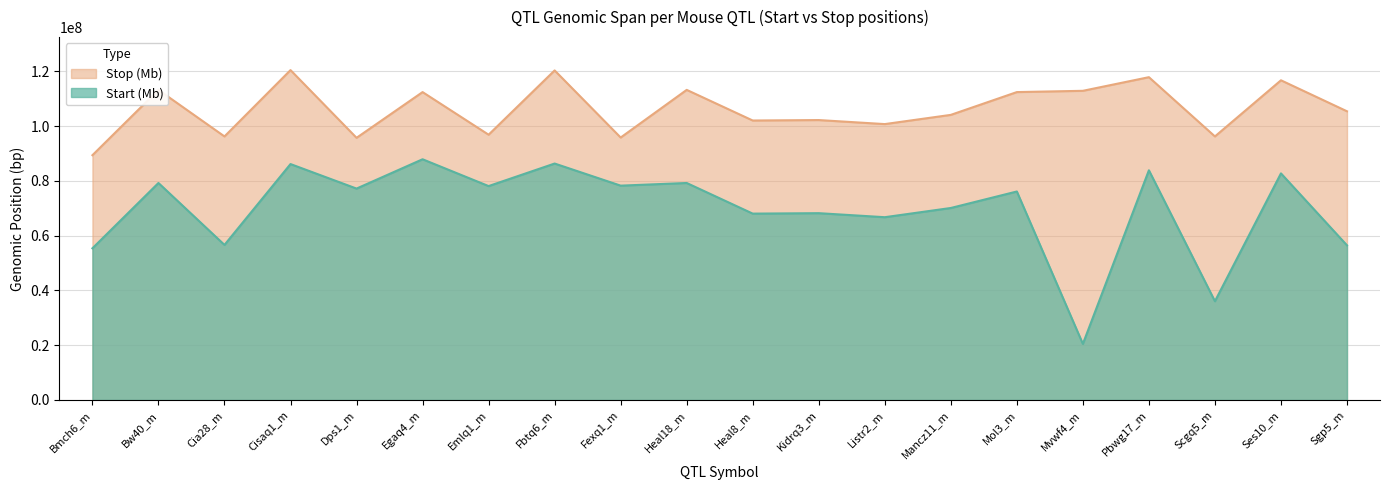

How many lines are shown in the chart?

2